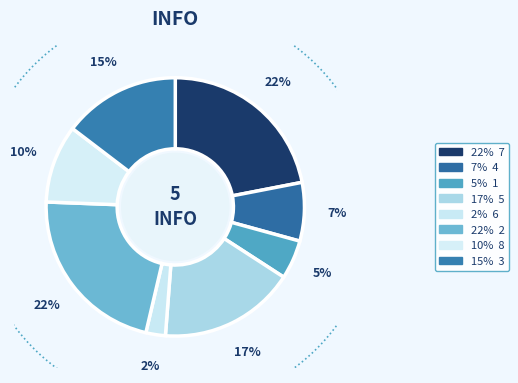

What percentage is NOT represented by 1?

95.1%